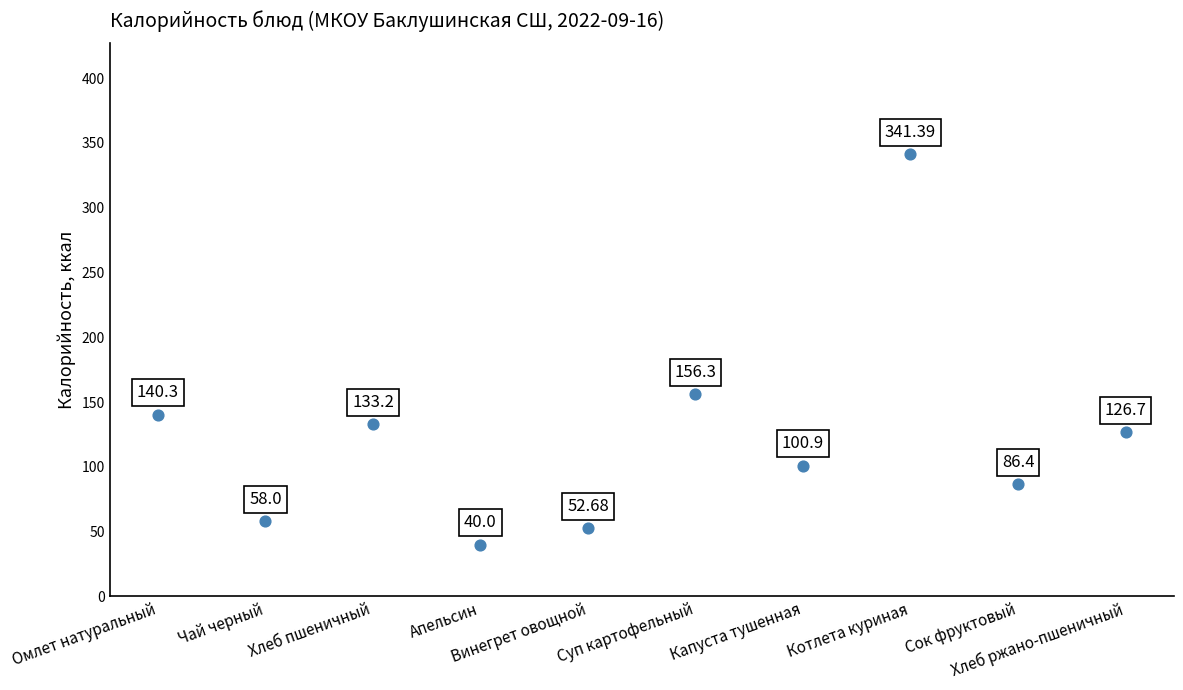

Approximately how many times larger is the value at Апельсин compared to Котлета куриная?

0.1